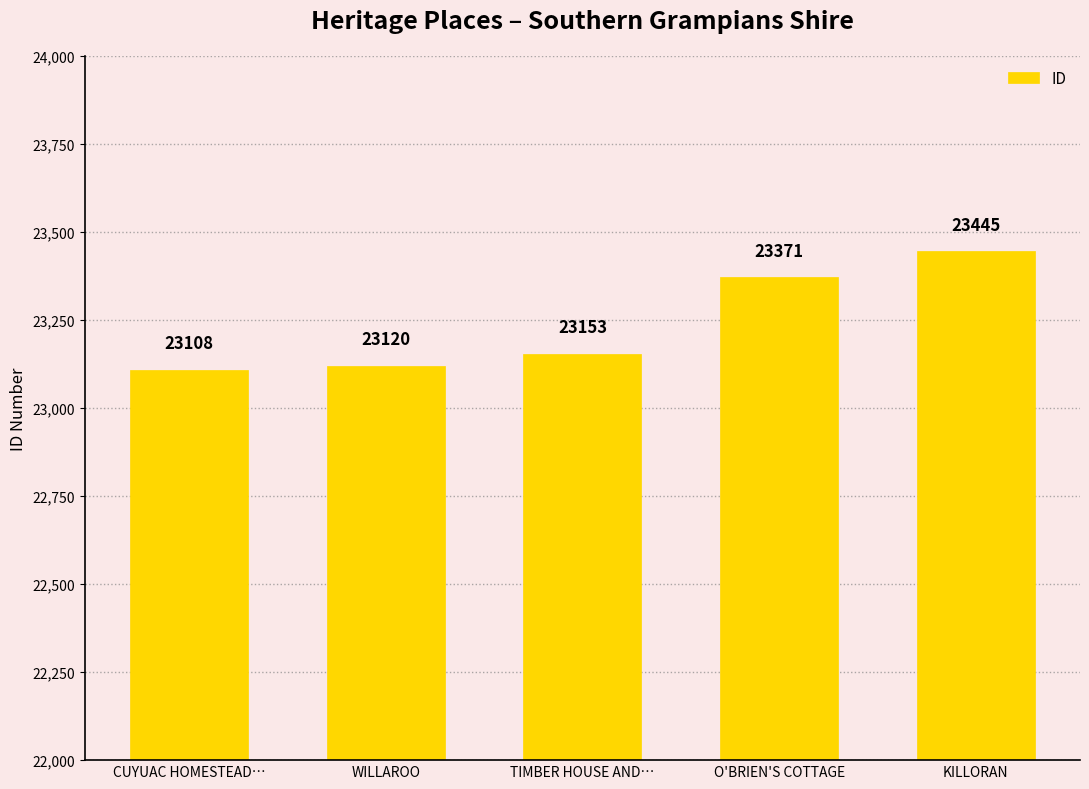

What is the difference between the maximum and minimum values?

337